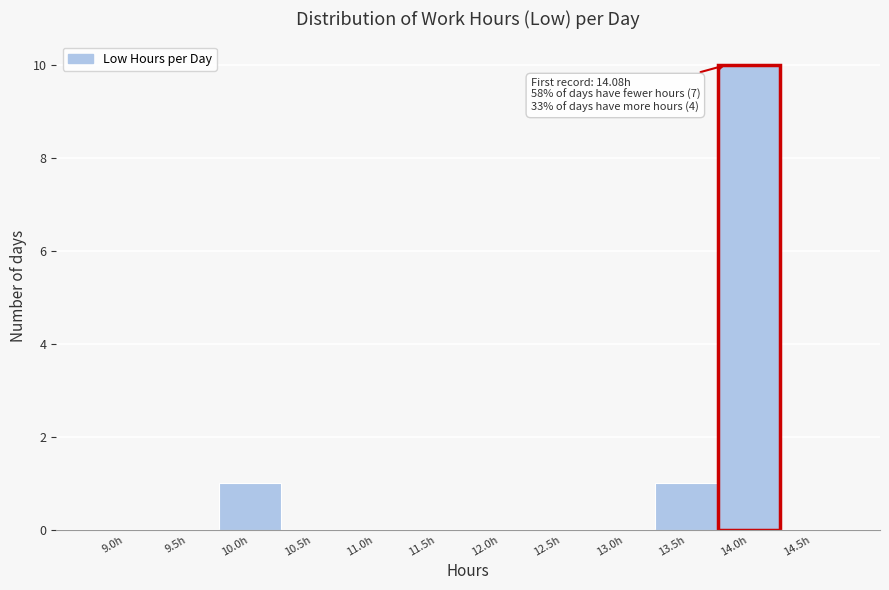

Reading right to left, list all the values displayed in this chart.

14.5h=0	14.0h=10	13.5h=1	13.0h=0	12.5h=0	12.0h=0	11.5h=0	11.0h=0	10.5h=0	10.0h=1	9.5h=0	9.0h=0